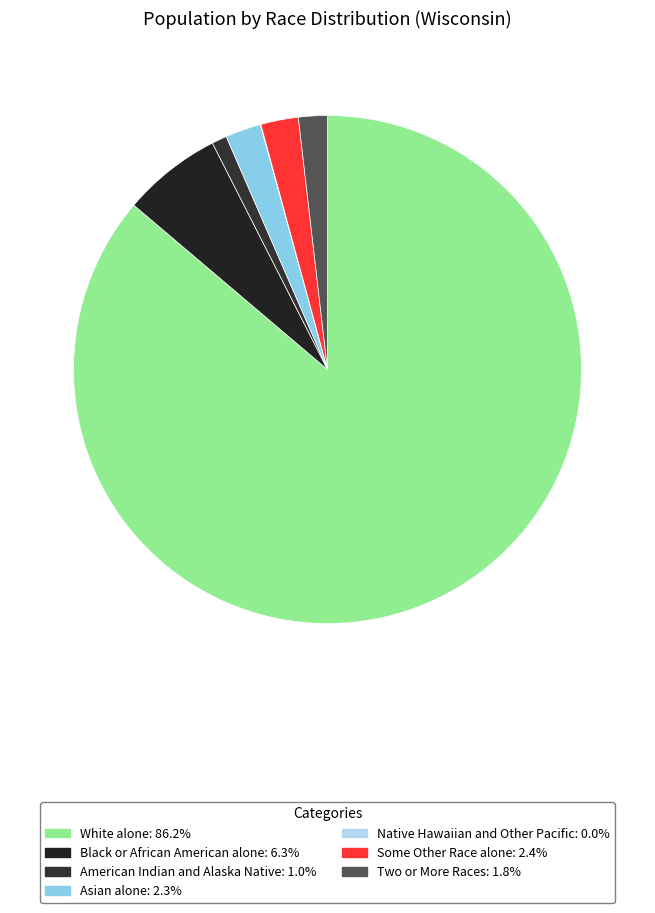

What percentage is the Two or More Races slice, to the nearest percent?

2%